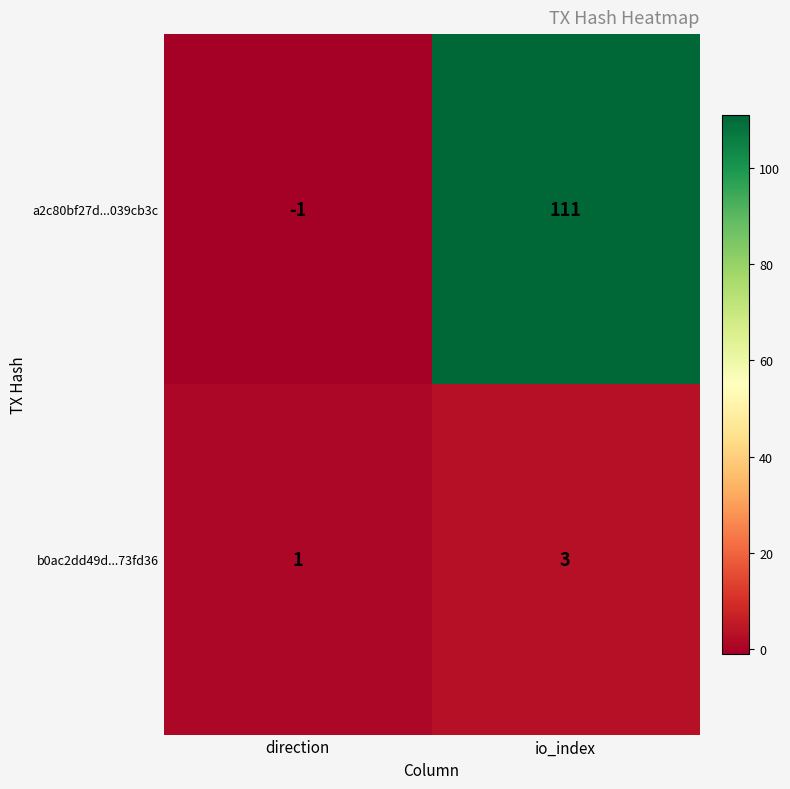

Reading left to right, what are all the values shown in this chart?

a2c80bf27d...039cb3c: -1	111
b0ac2dd49d...73fd36: 1	3